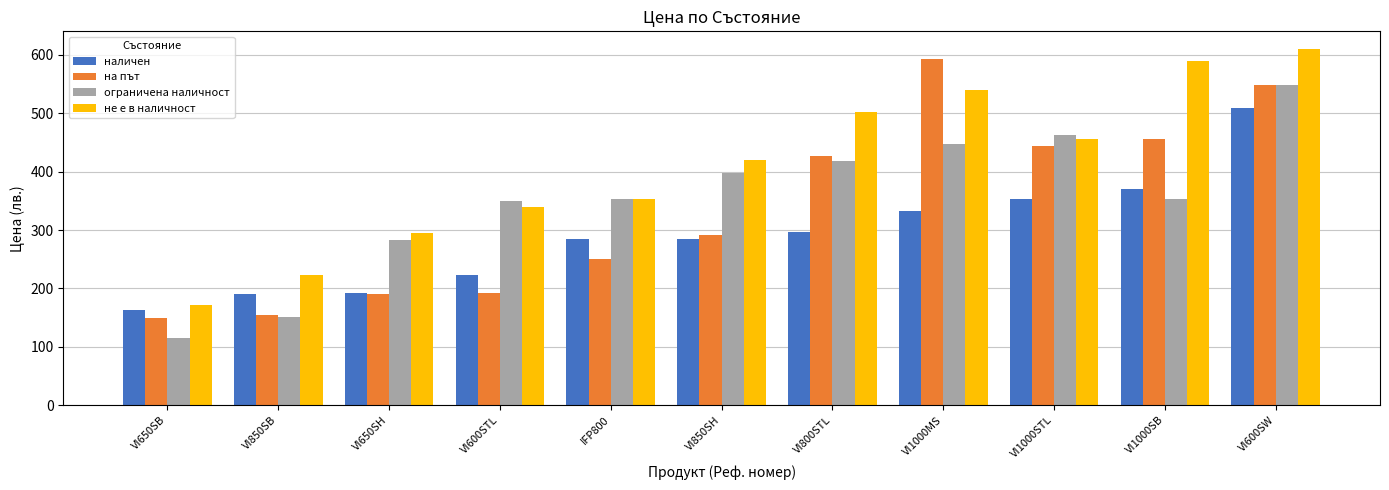

Which series has the largest range (max minus min)?

на път